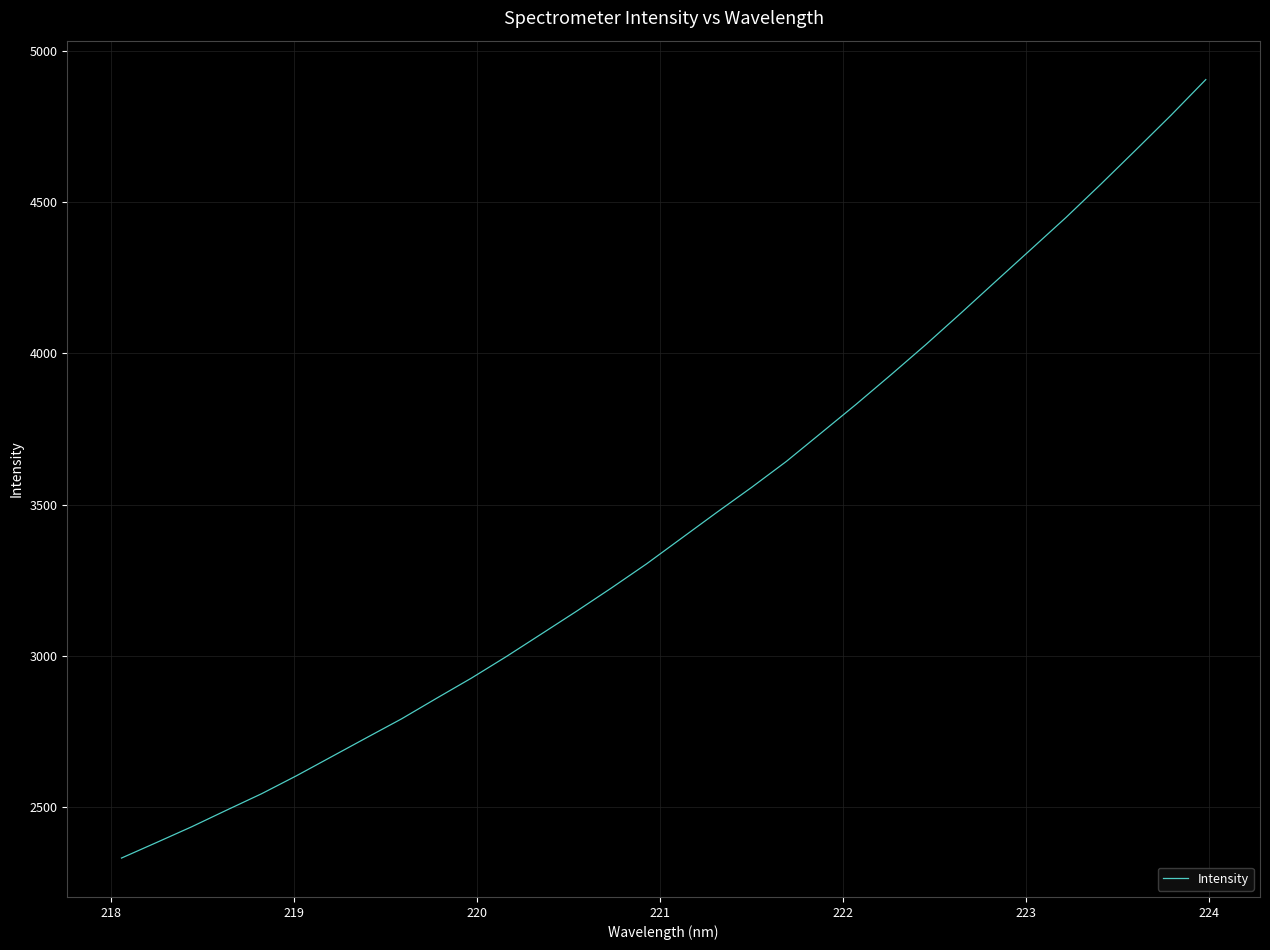

What is the average value?

3443.2